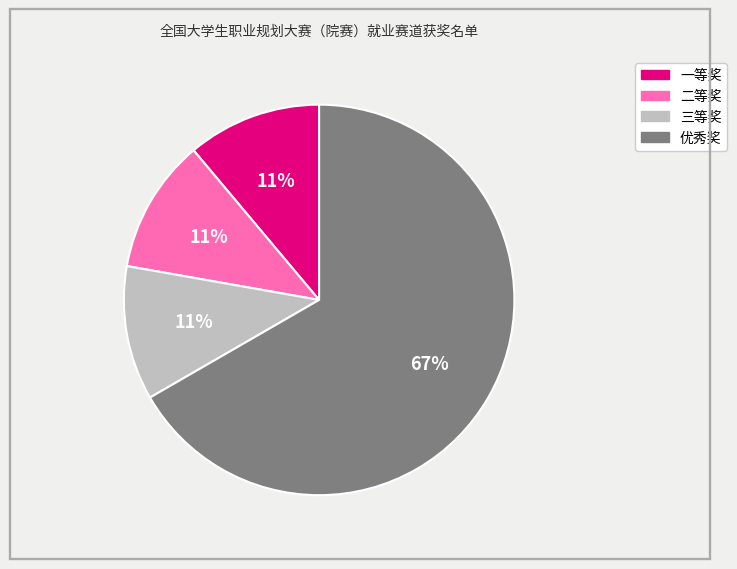

What is the largest slice in the pie chart?

优秀奖